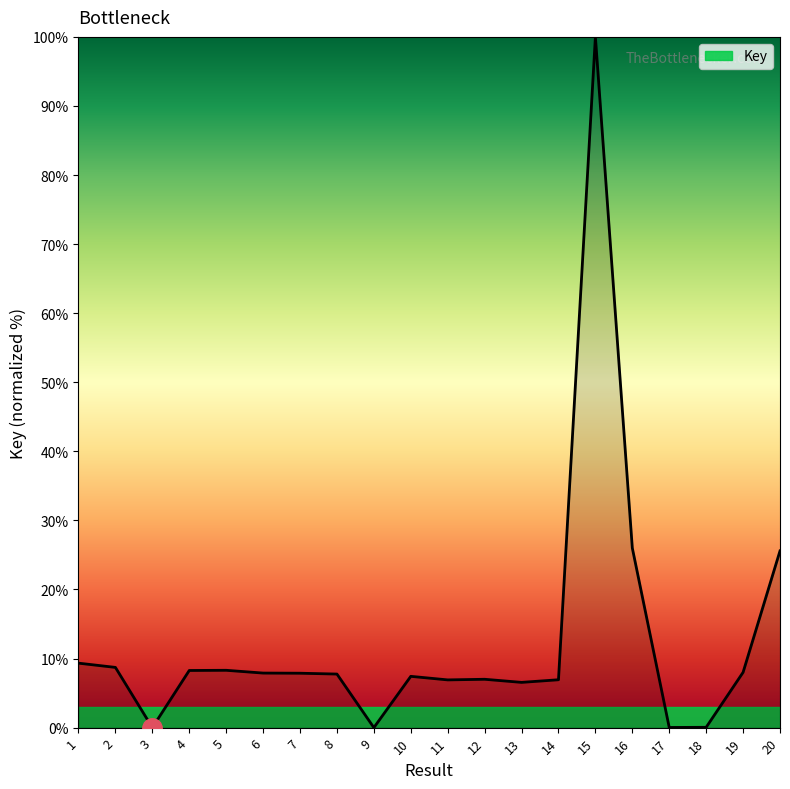

What is the difference between the second highest and minimum values?

26.0